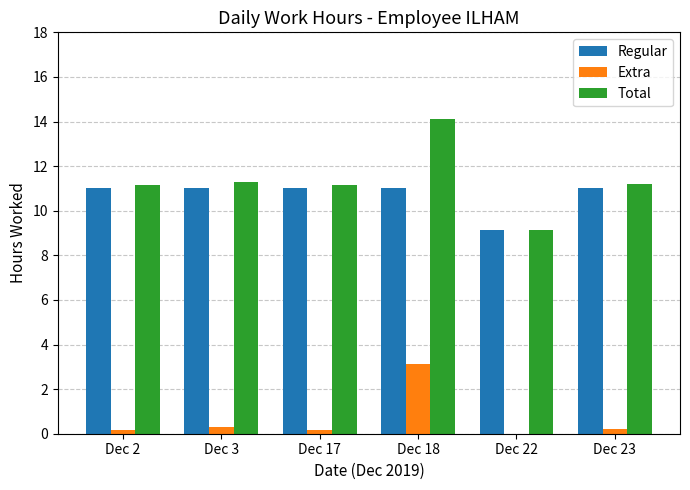

What is the maximum value for Total?

14.1